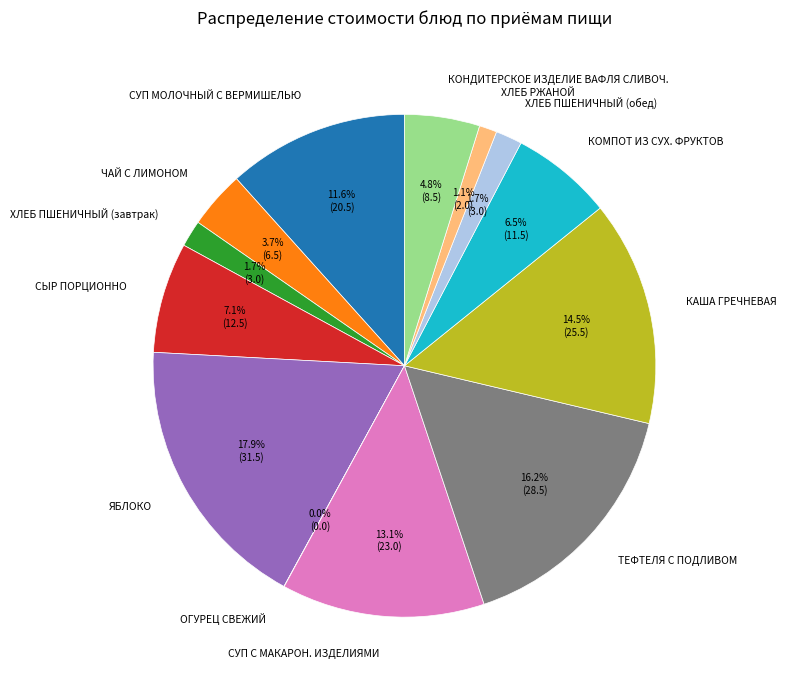

To the nearest percent, what percentage of the pie is ЧАЙ С ЛИМОНОМ?

4%